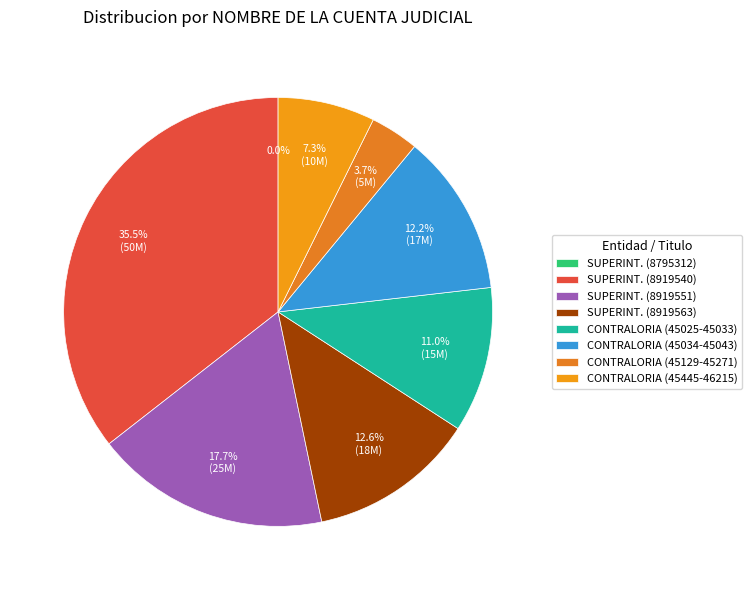

Is OFICINA 10 (8919551) the majority of the pie?

No